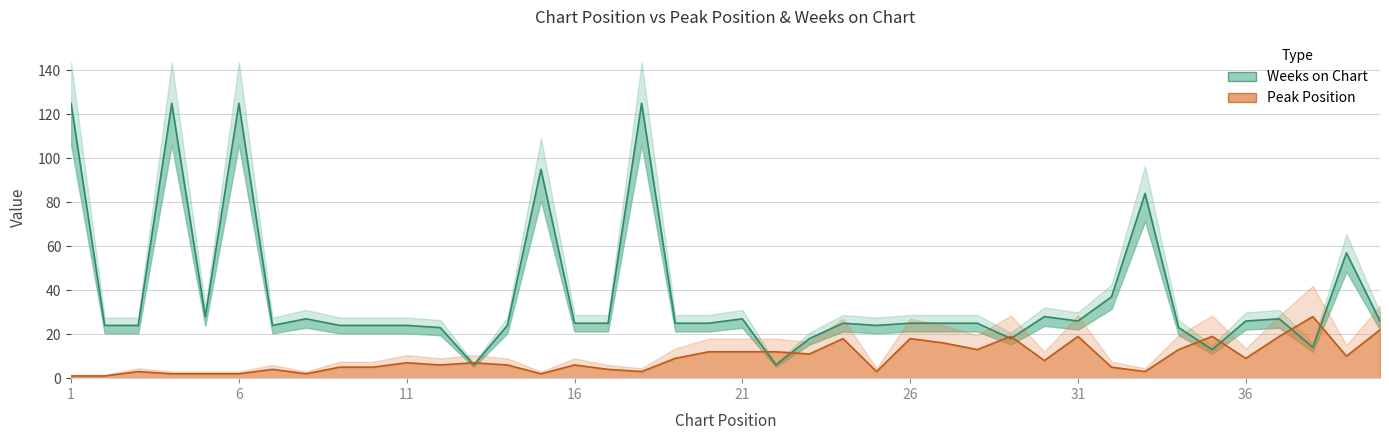

What are all the series names shown in the legend?

Peak Position, Weeks on Chart